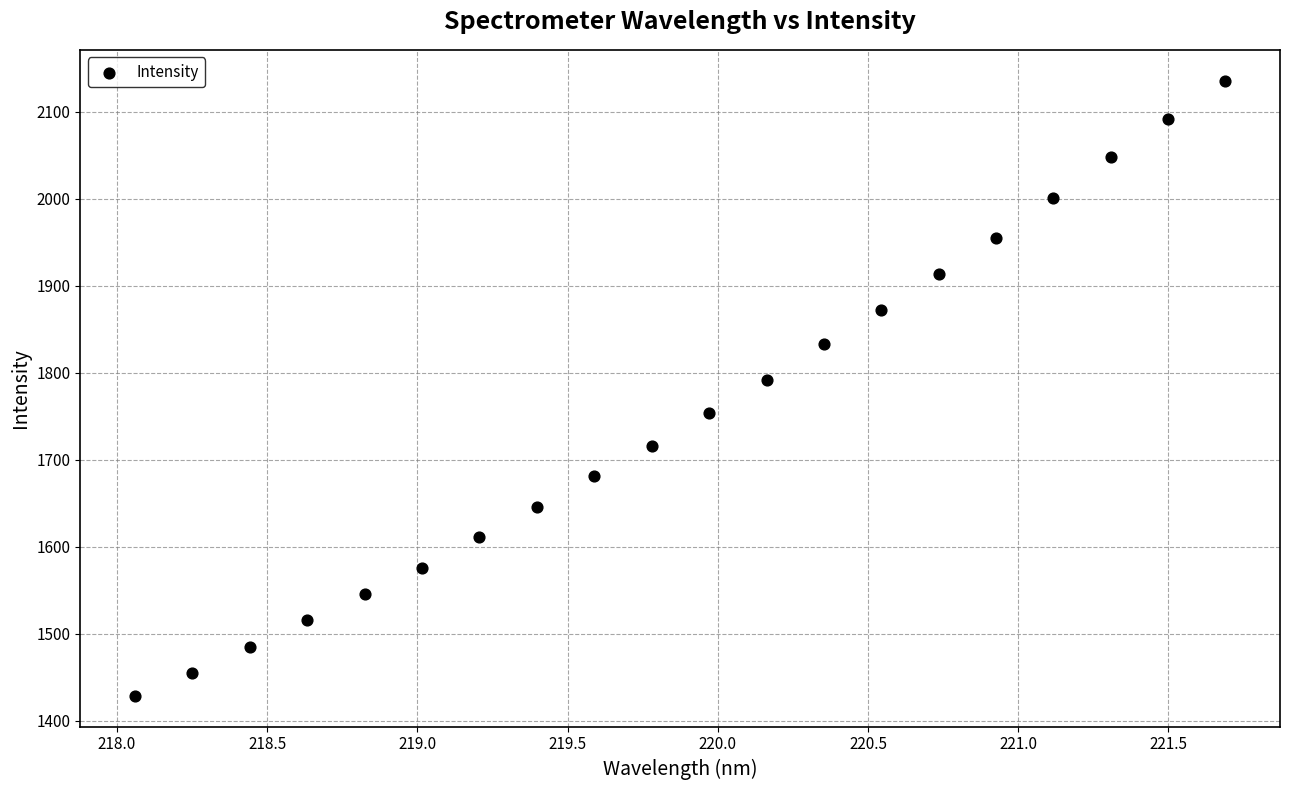

What is the range of X values (max minus min)?

3.6